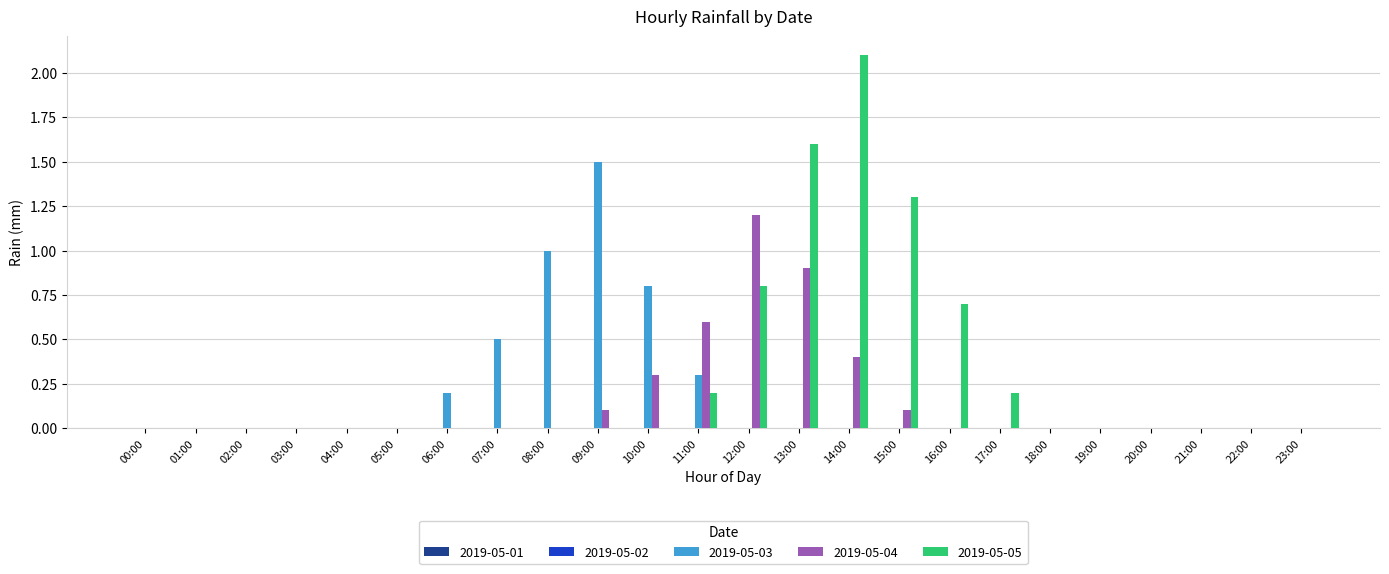

What is the sum of all 2019-05-05 values?

6.9